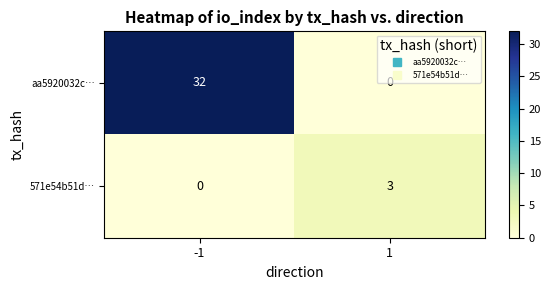

What is the highest value of the aa5920032c… series?

32